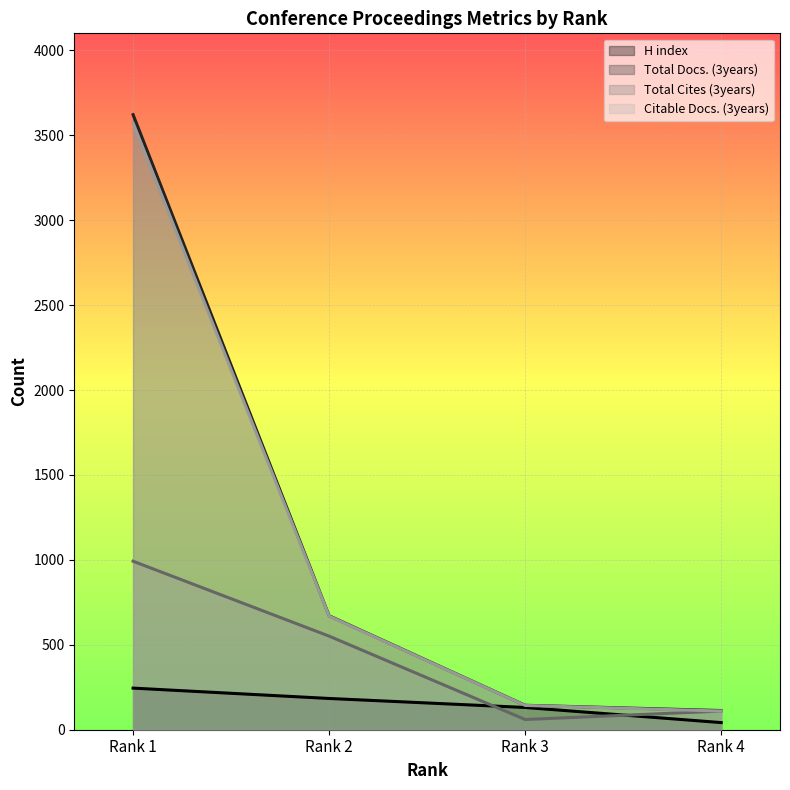

What is the difference between the maximum and minimum values in the Citable Docs. (3years) series?

3460